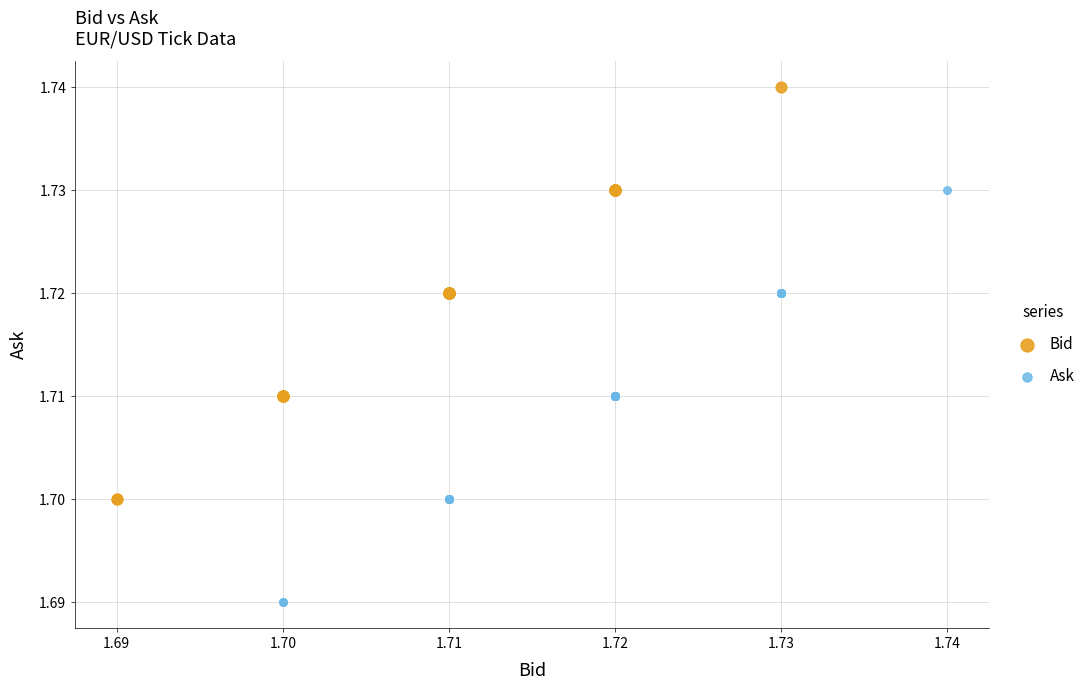

What are all the series names shown in the legend?

Bid, Ask